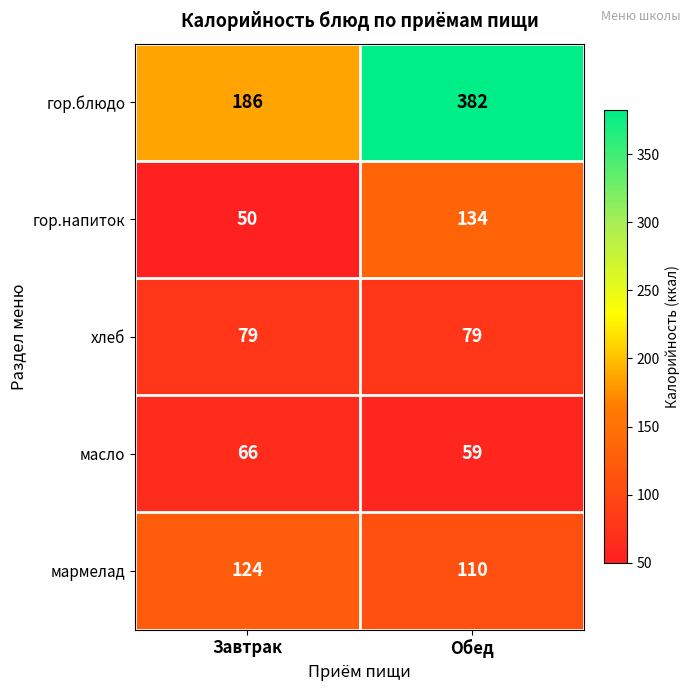

What value does the хлеб series have at Обед?

79